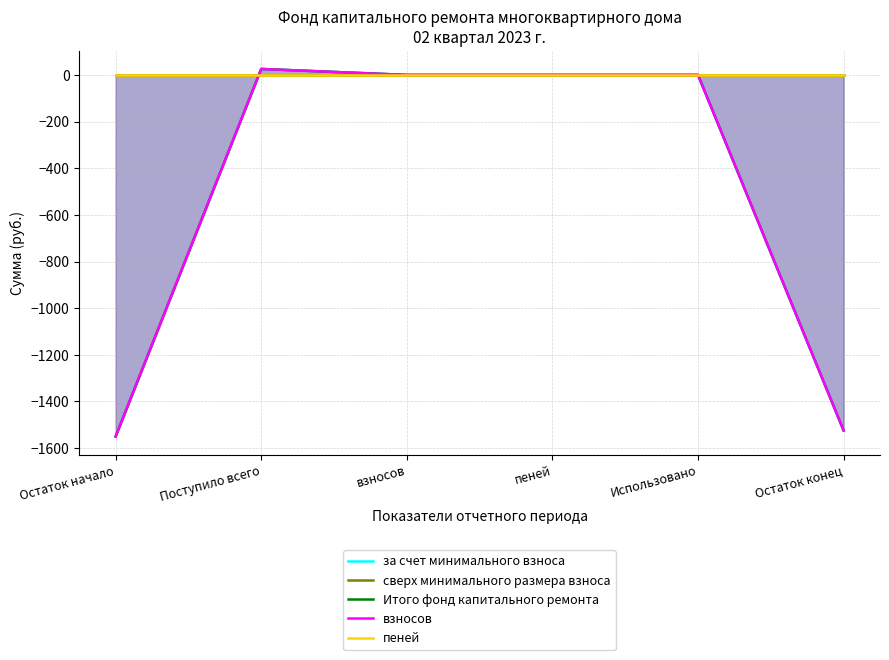

True or false: за счет минимального взноса and Итого фонд капитального ремонта intersect in this chart.

False